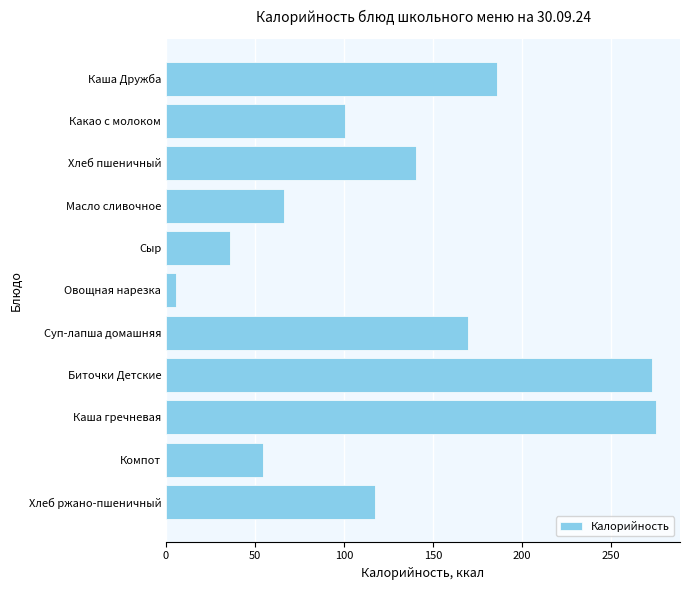

The chart shows a value of 273.2 at Биточки Детские. True or false?

True